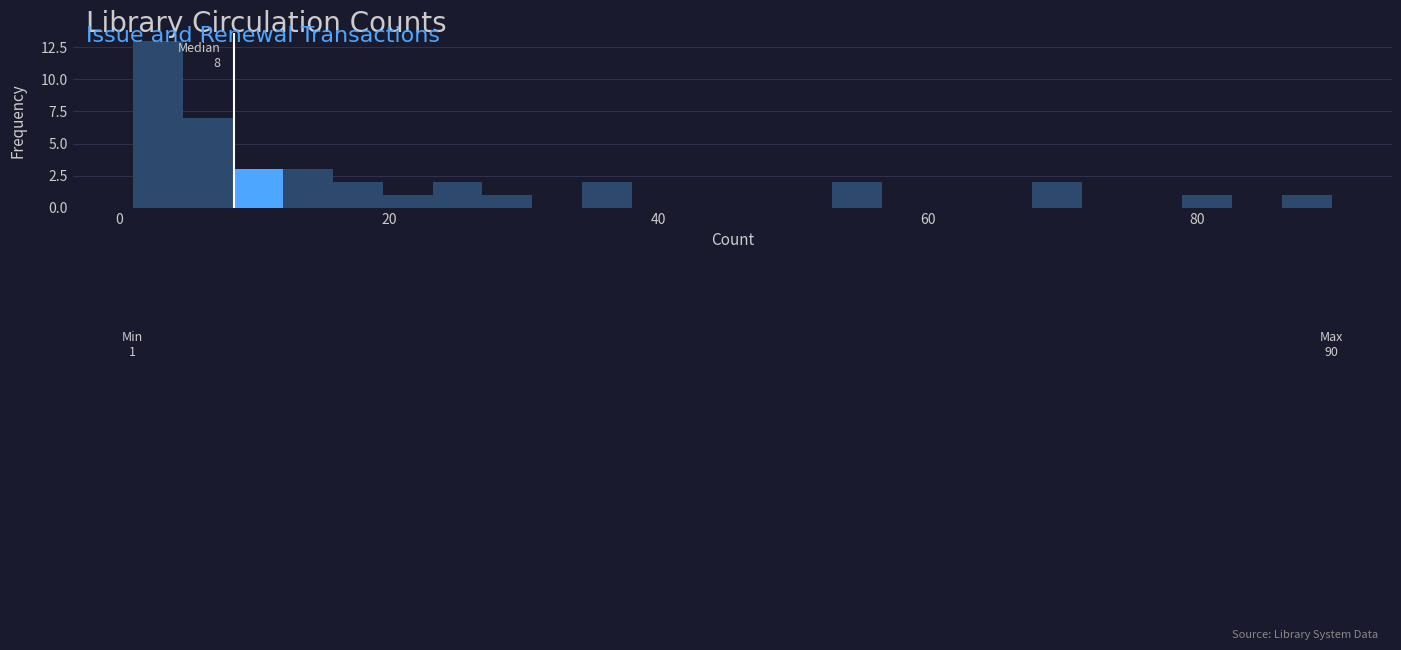

Around what value on the x-axis is the tallest bar? Give the approximate position of its centre, as read against the axis.

2